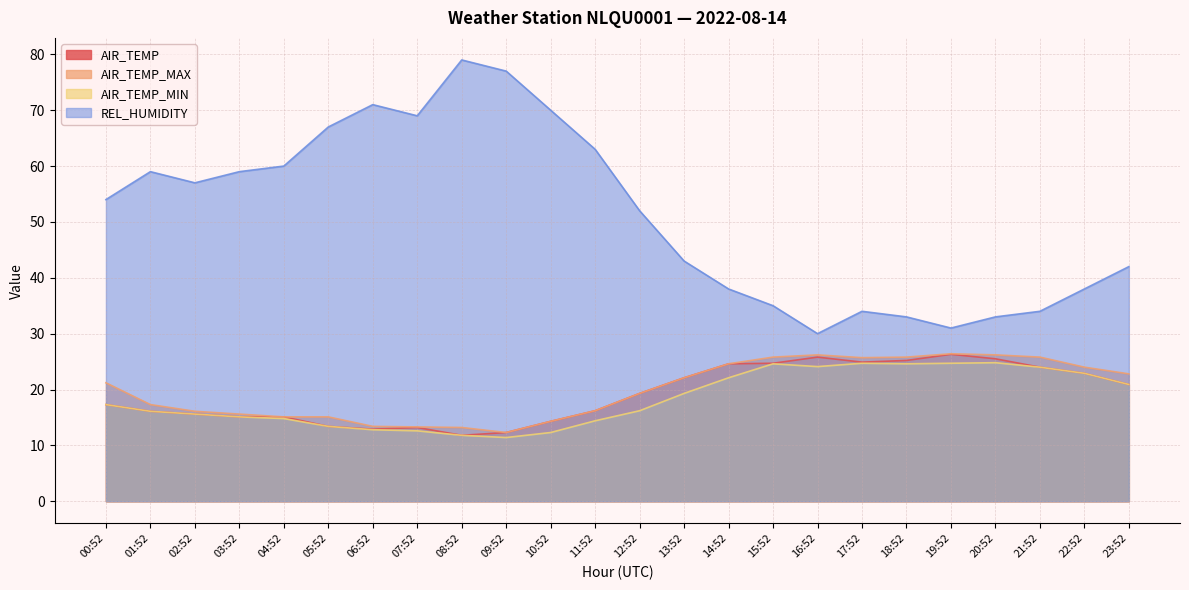

Does the chart have visible grid lines?

Yes